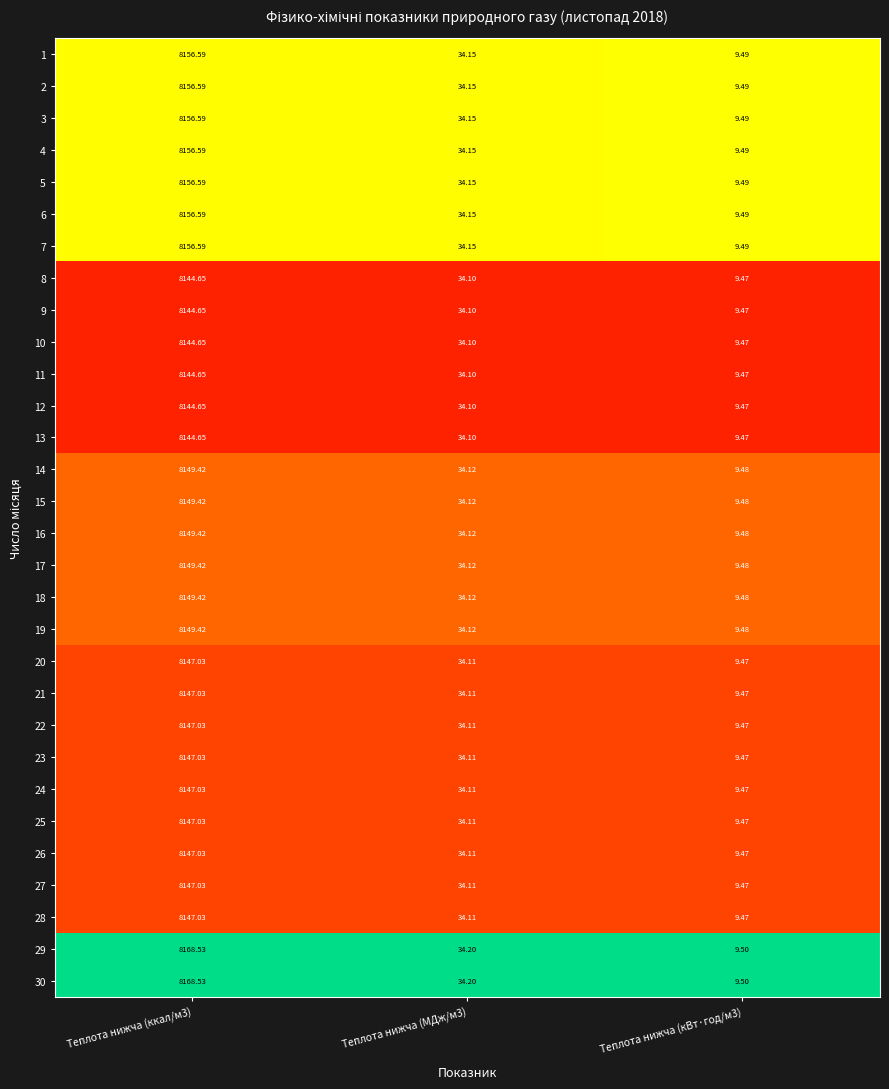

Is the value of 30 at Теплота нижча (кВт·год/м3) greater than the value of 16 at Теплота нижча (кВт·год/м3)?

Yes